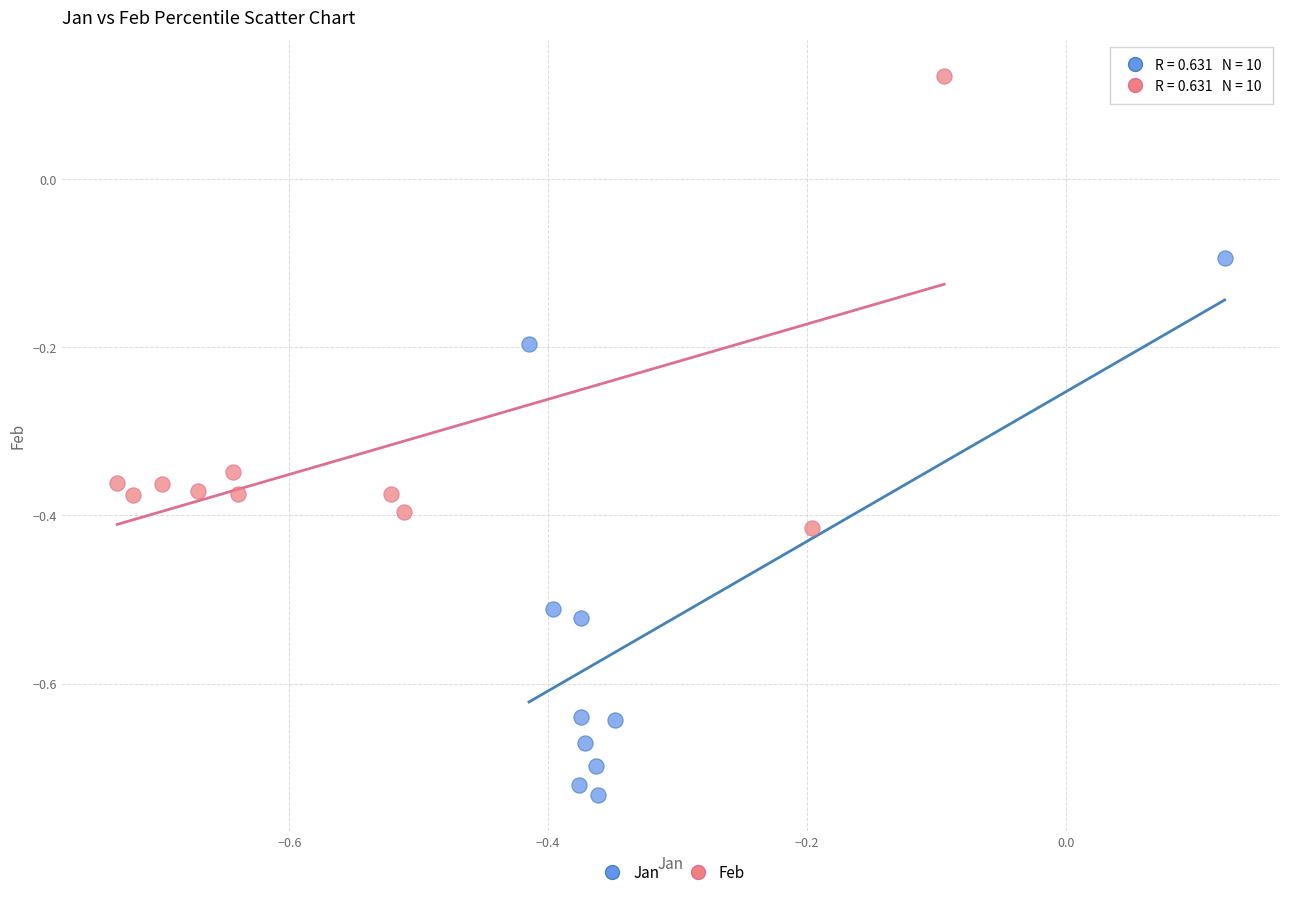

Which series reaches the maximum Y coordinate?

Feb